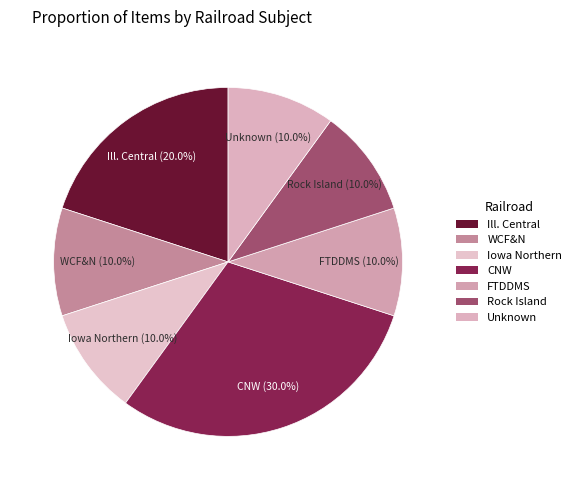

Between CNW and Unknown, which is larger?

CNW